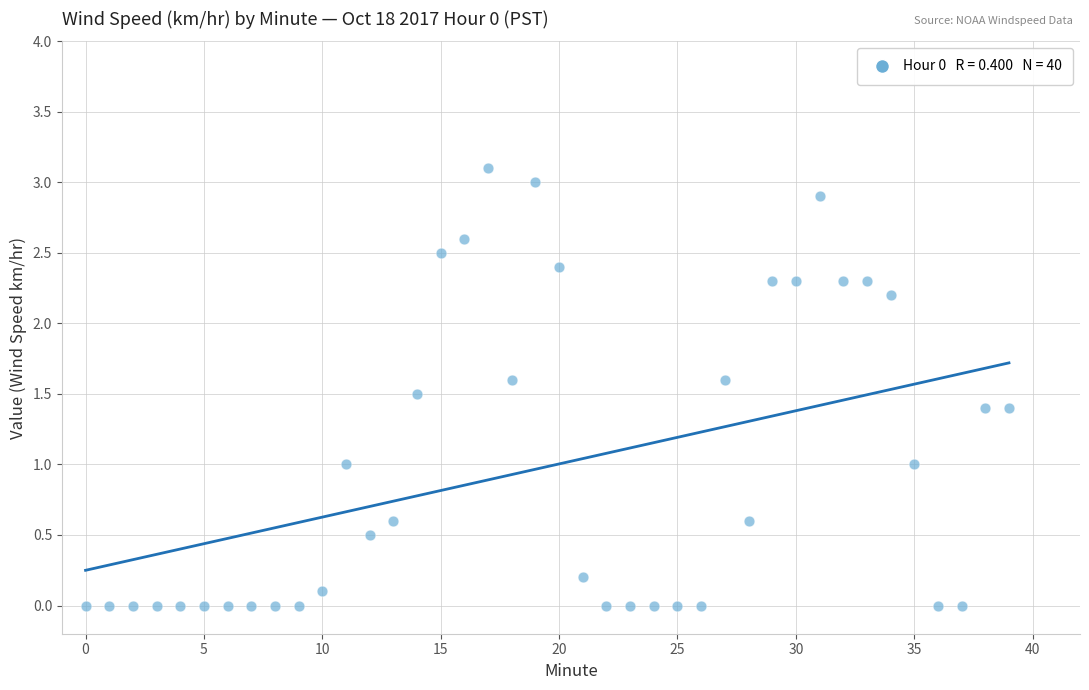

What is the range of Y values (max minus min)?

3.1